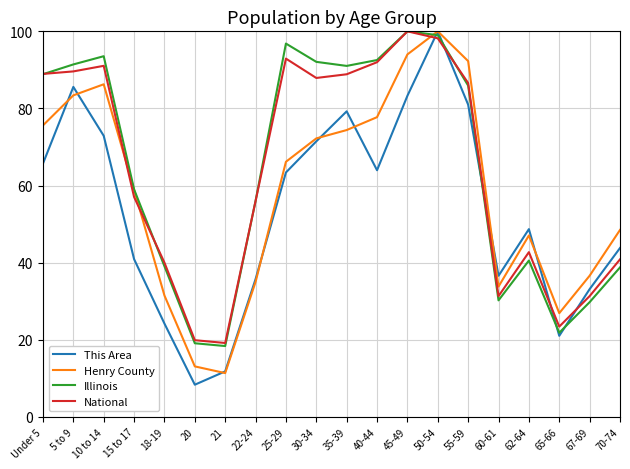

How many lines are shown in the chart?

4